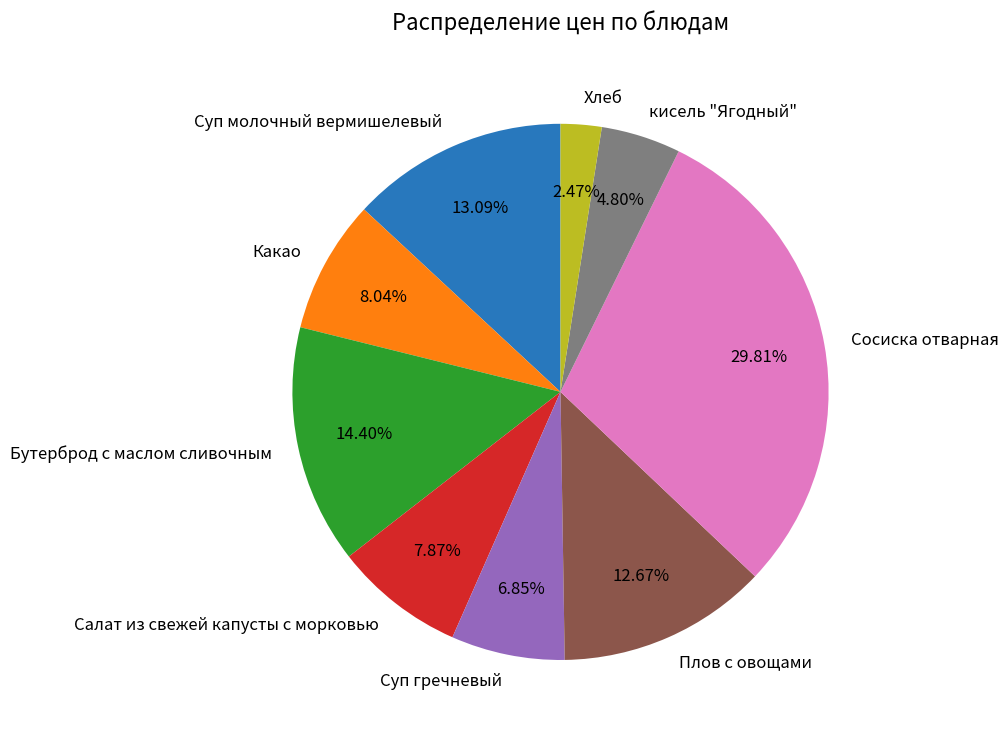

Does Плов с овощами represent more than half of the total?

No